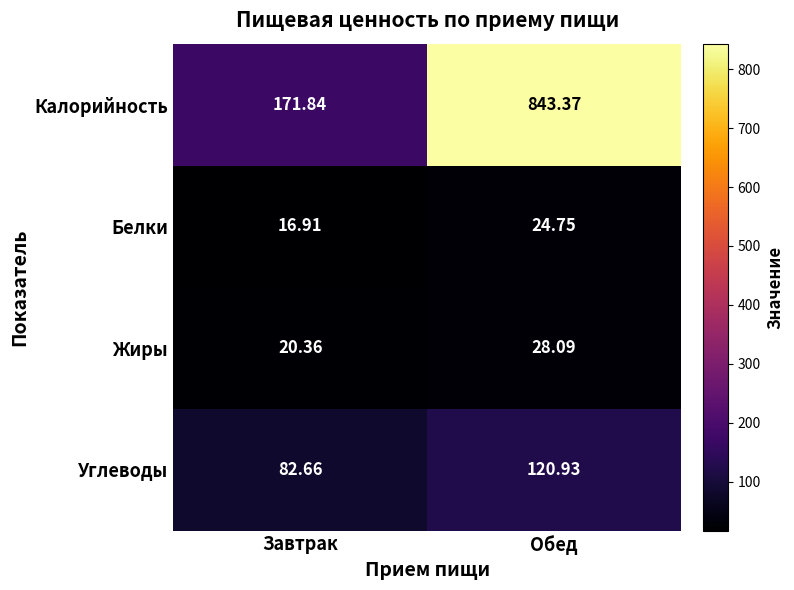

Rank the series at Обед from highest to lowest value.

Калорийность, Углеводы, Жиры, Белки